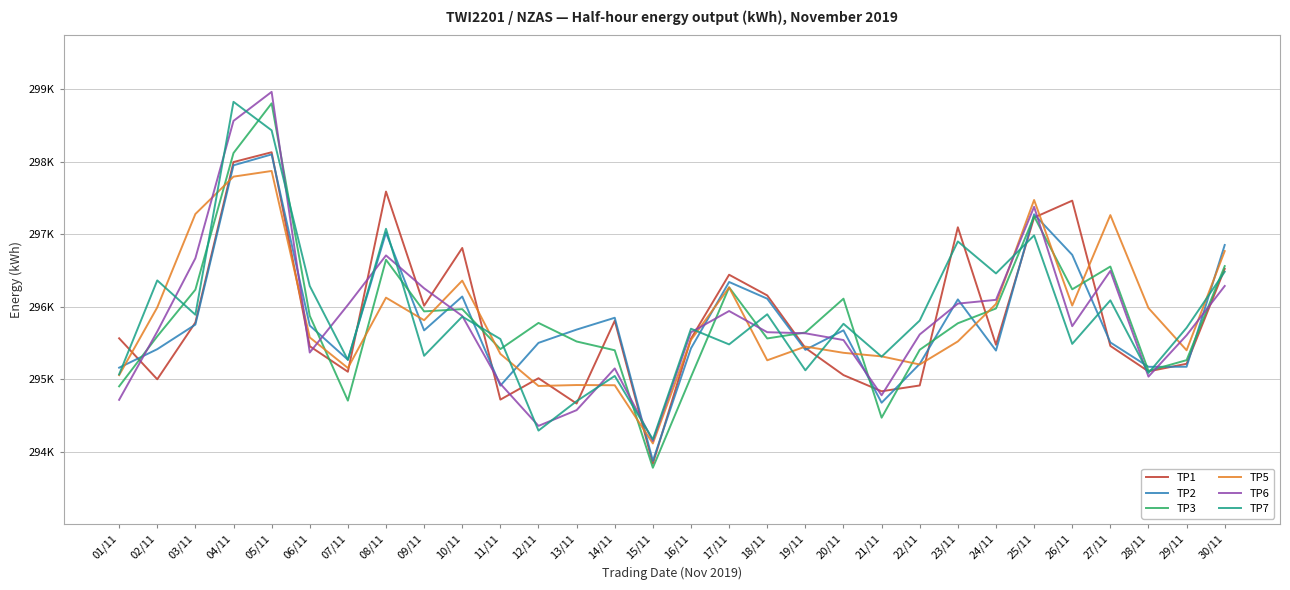

How many times do TP1 and TP7 cross each other?

16